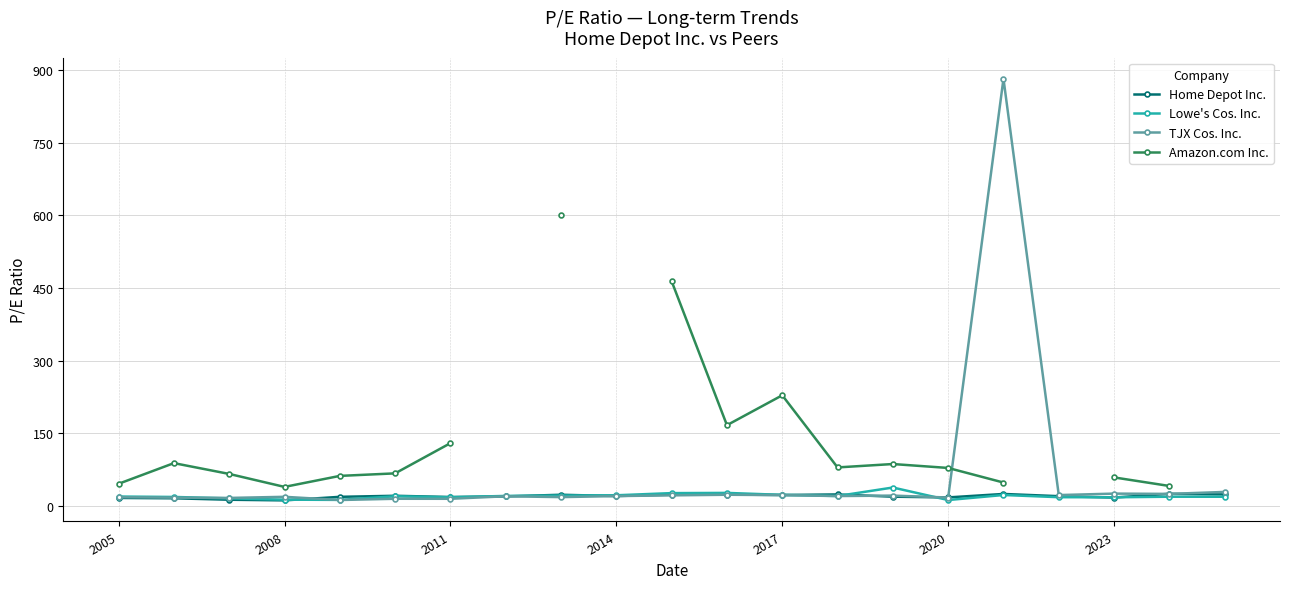

What is the value of the Amazon.com Inc. point at the 4th from the left?

39.1